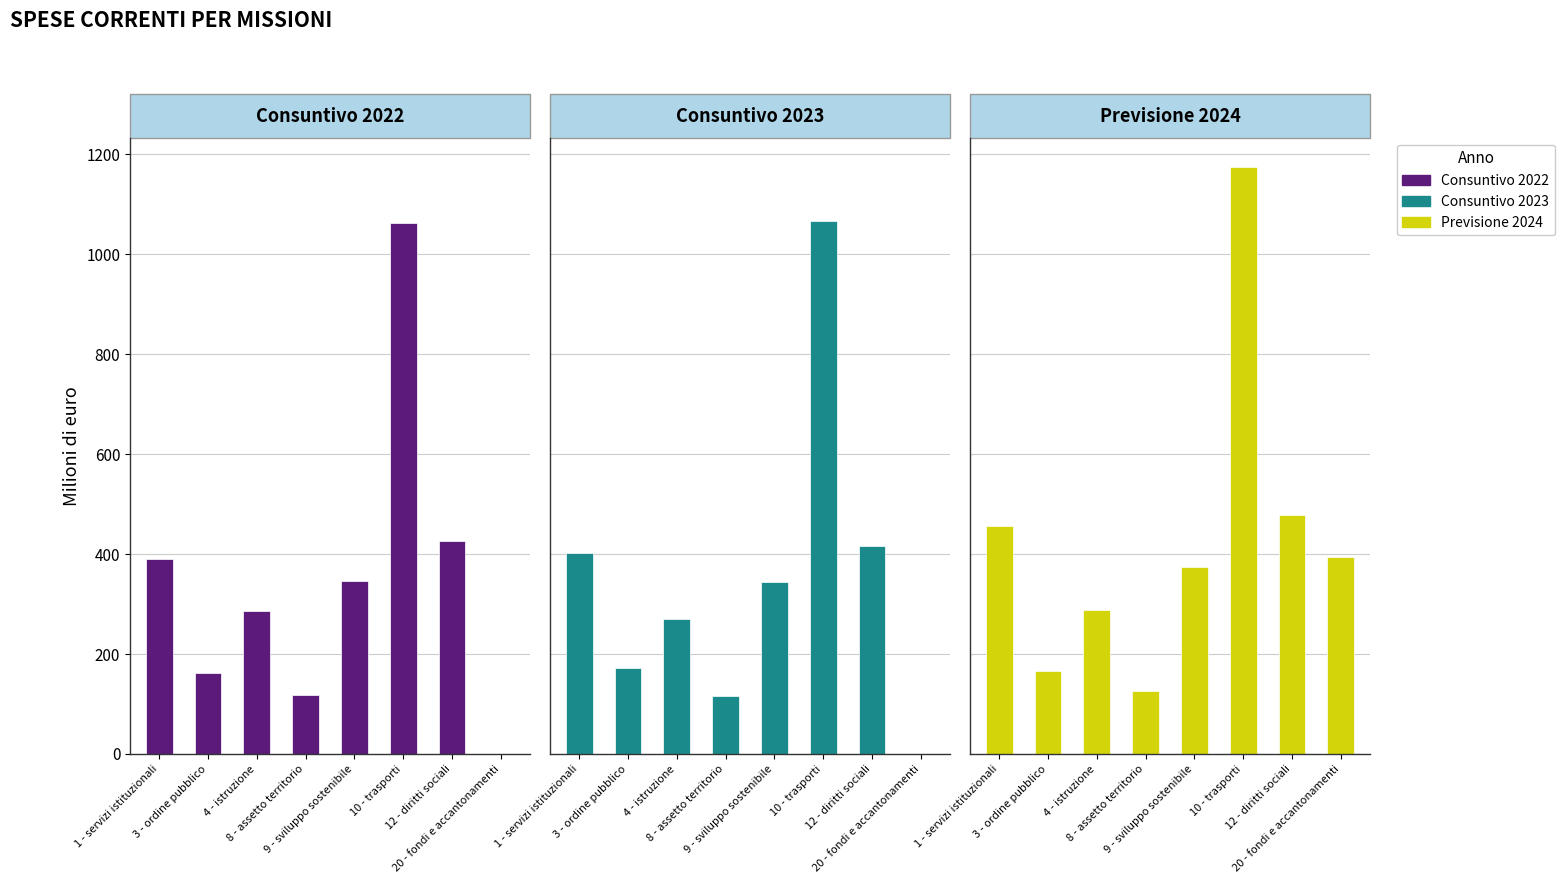

Is the value of Previsione 2024 at 4 - istruzione greater than the value of Consuntivo 2022 at 3 - ordine pubblico?

Yes